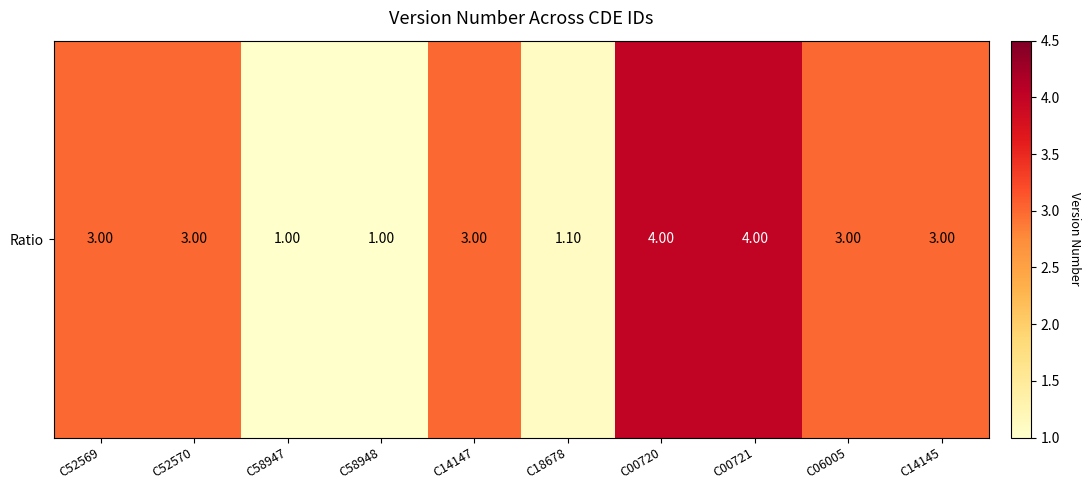

Reading left to right, what are all the values shown in this chart?

3.0	3.0	1.0	1.0	3.0	1.1	4.0	4.0	3.0	3.0